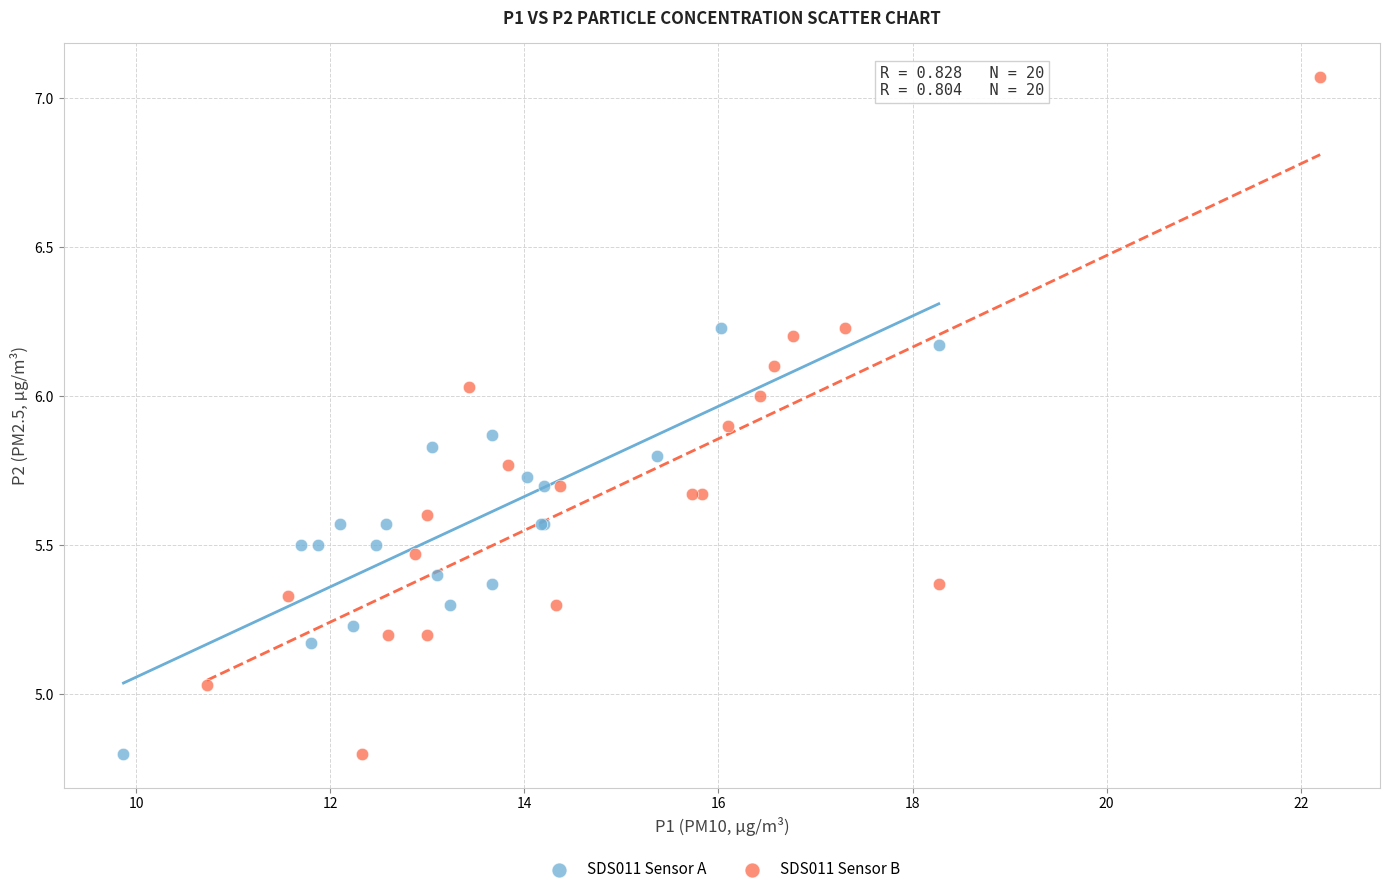

What are all the series names shown in the legend?

SDS011 Sensor A, SDS011 Sensor B